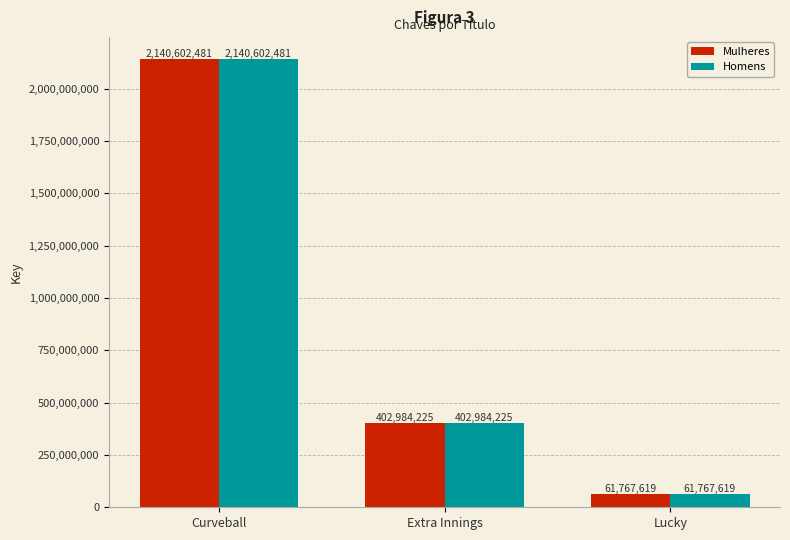

What is the total value across all series at Curveball?

4281204962